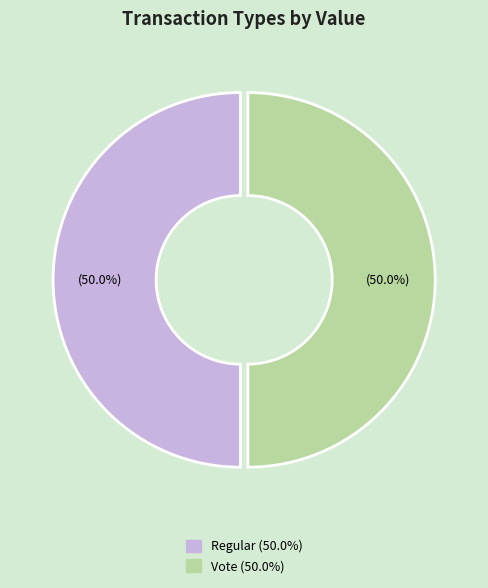

Is the sum of Regular and Vote greater than half?

Yes